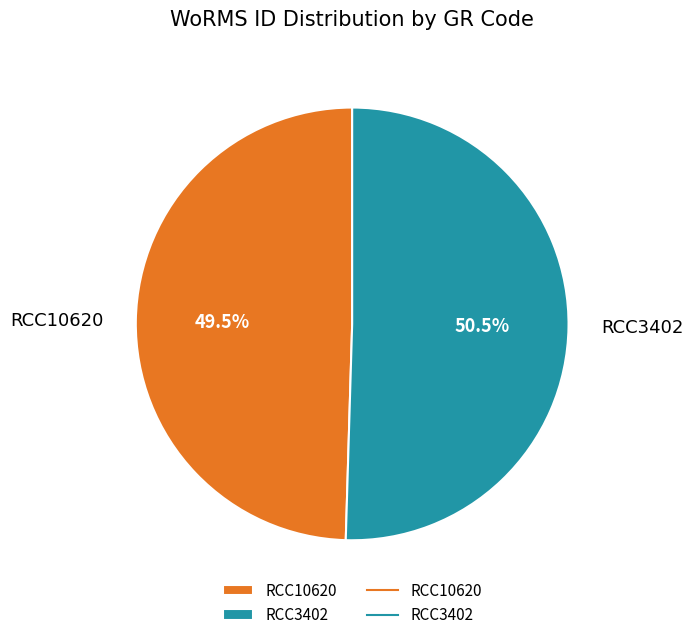

What portion of the pie excludes RCC3402?

49.5%